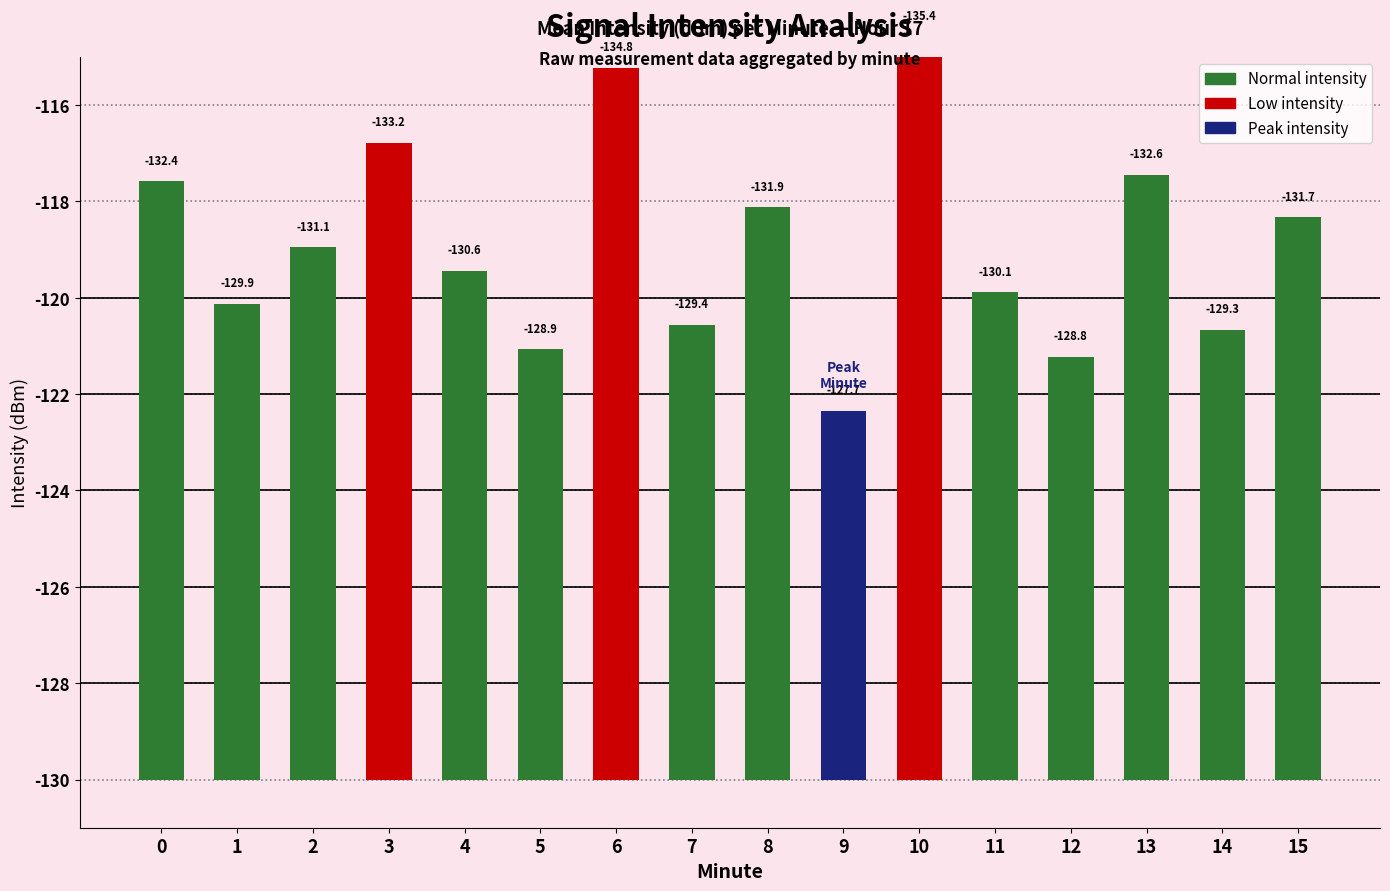

What is the change in value from 5 to 8?

+2.9